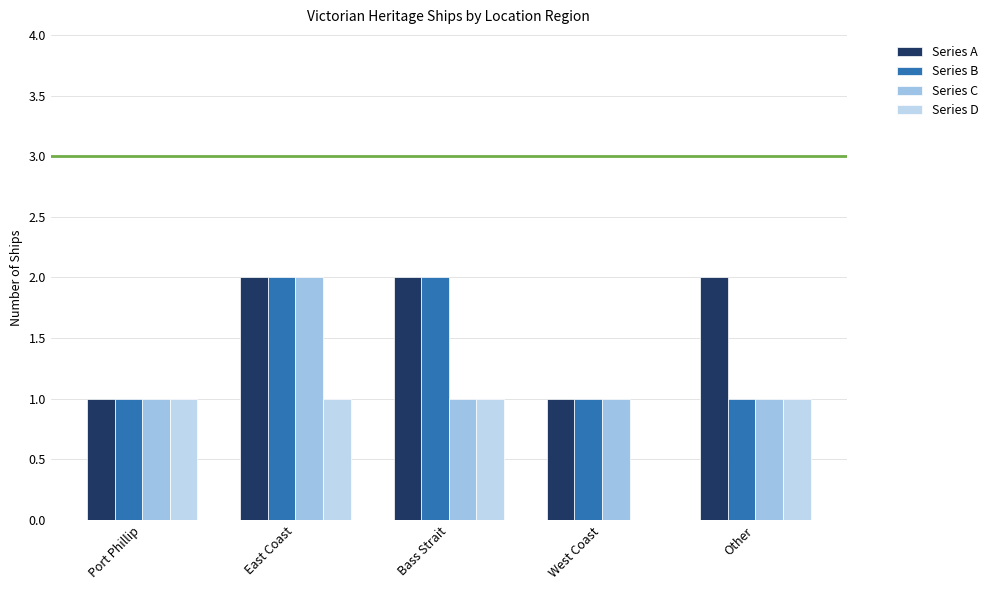

What value does the Series A series have at Bass Strait?

2